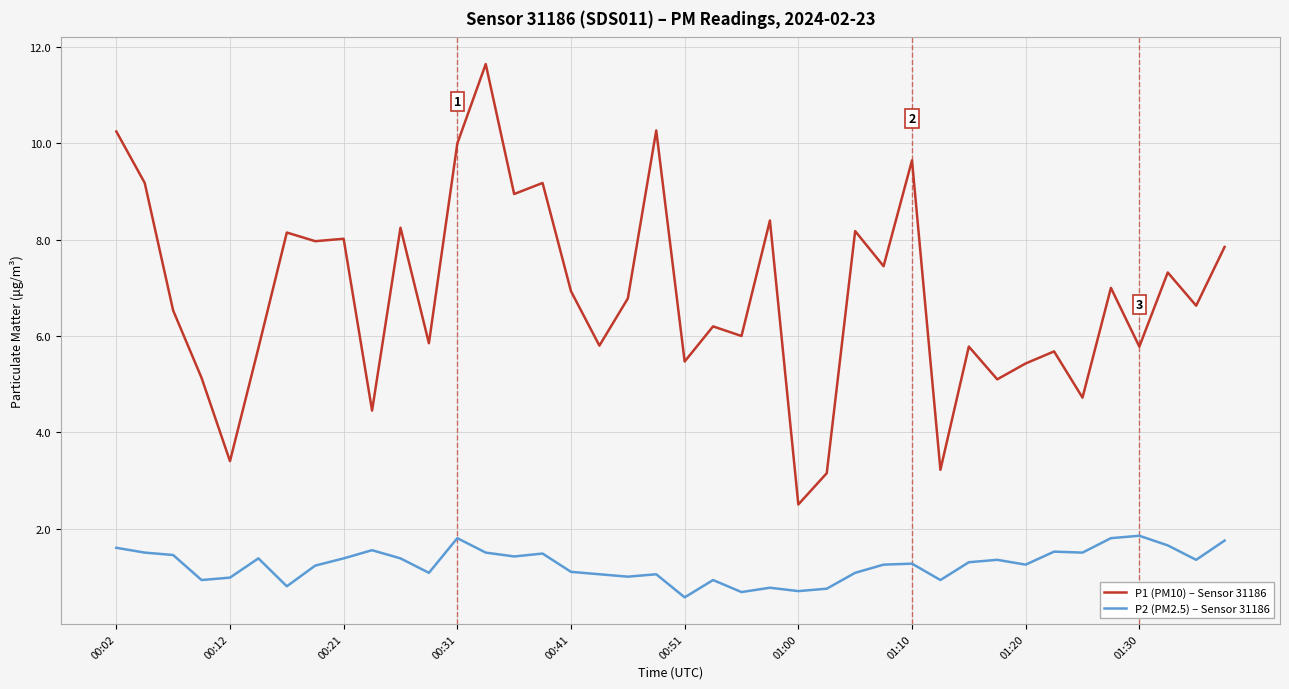

True or false: P1 (PM10) – Sensor 31186 and P2 (PM2.5) – Sensor 31186 intersect in this chart.

False